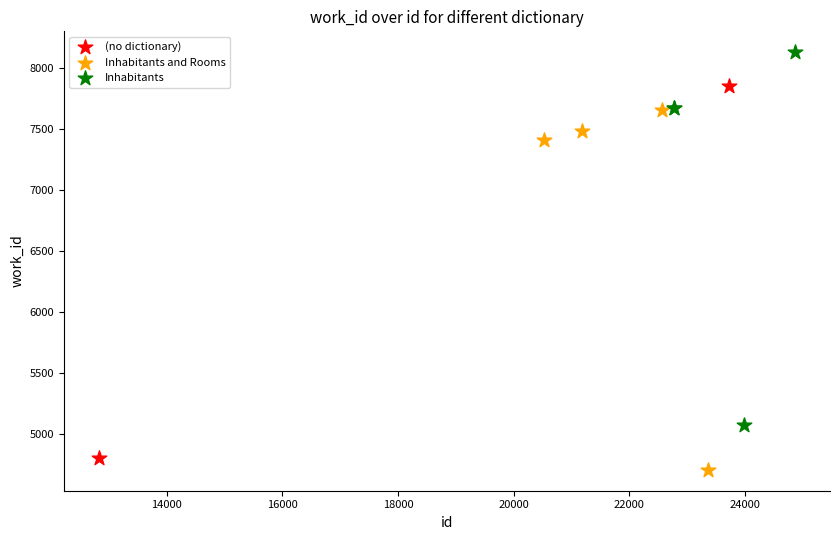

Which series reaches the minimum Y coordinate?

Inhabitants and Rooms